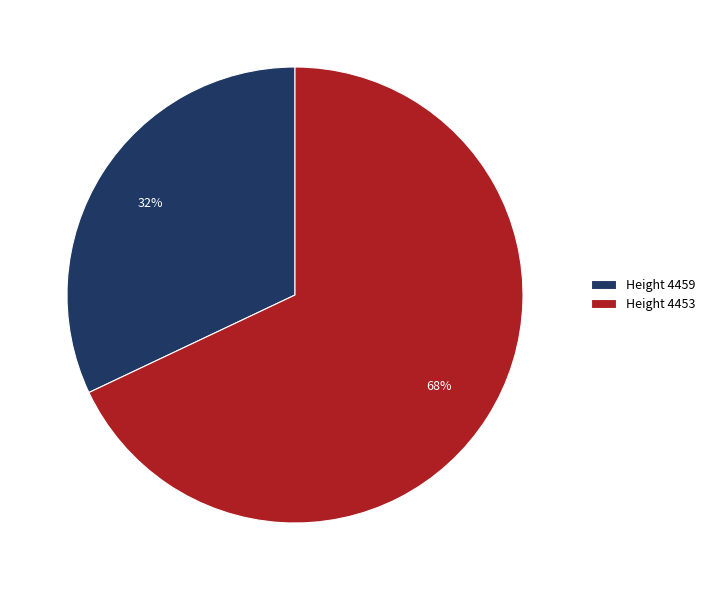

What is the ratio of the value at Height 4453 to the value at Height 4459?

2.1